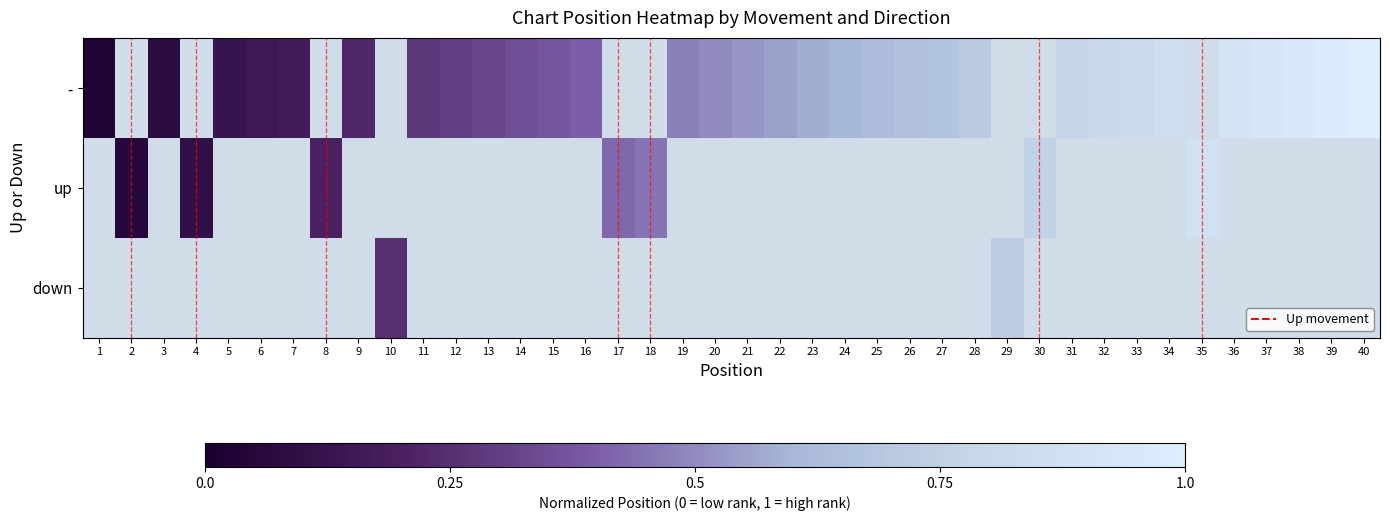

Which category has the highest value across all series?

40